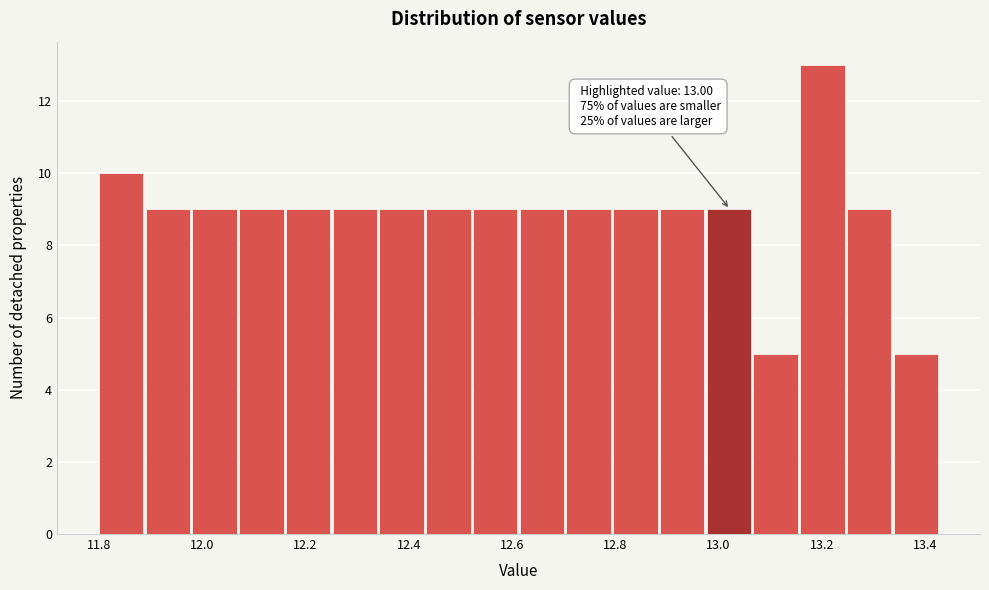

Over which range of the x-axis is the bar tallest?

13.16 to 13.24